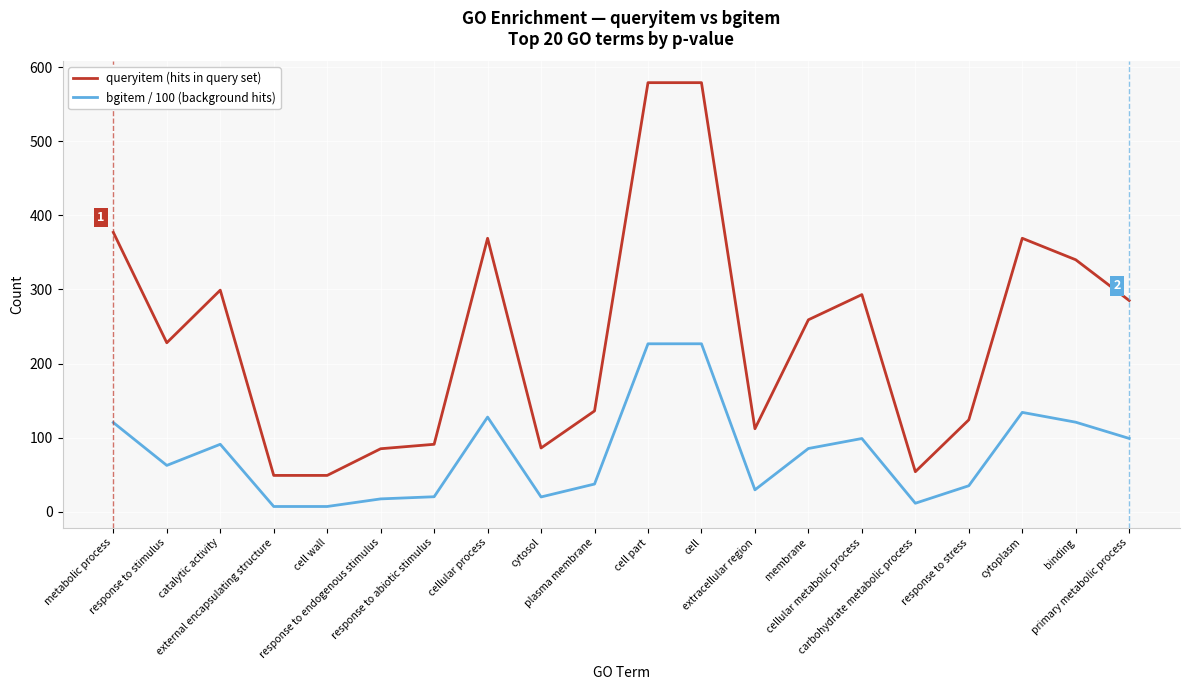

What is the highest value of the bgitem / 100 (background hits) series?

226.6